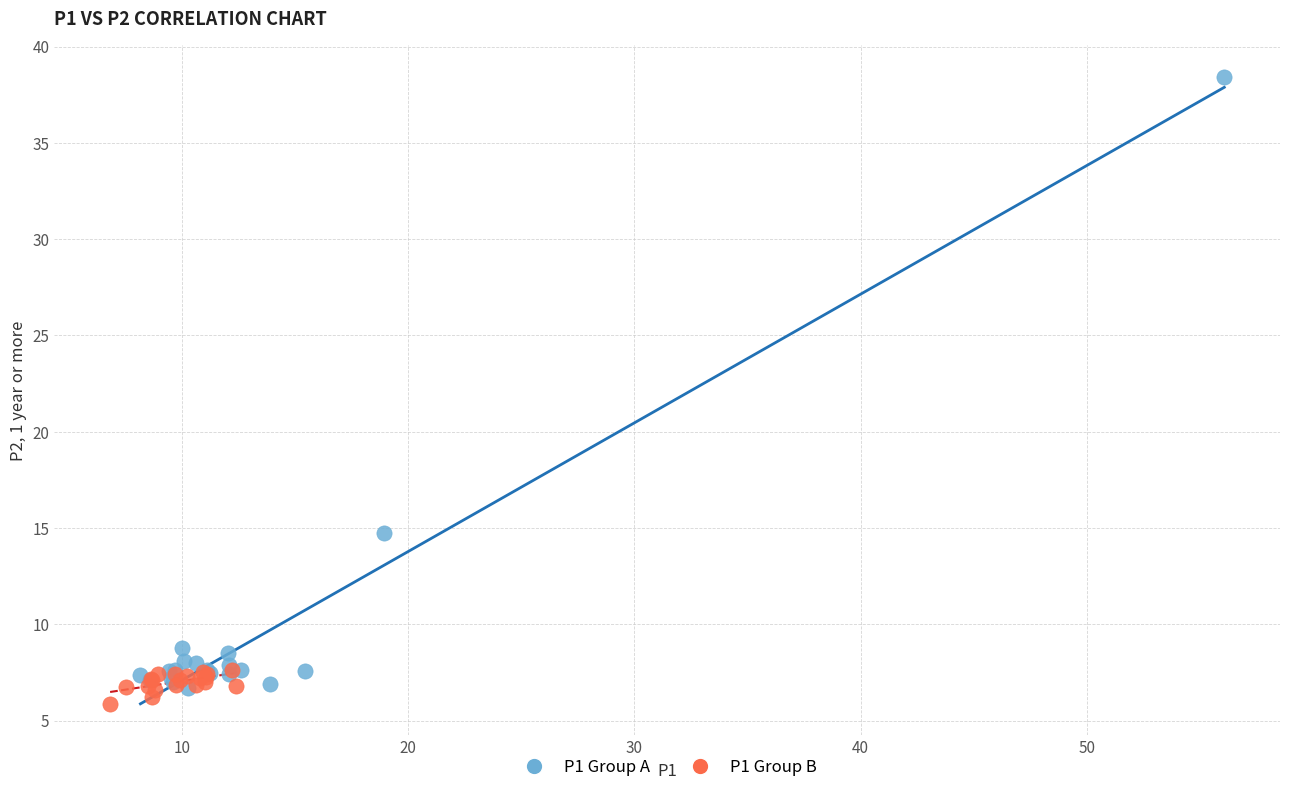

Which series contains the highest Y value?

P1 Group A